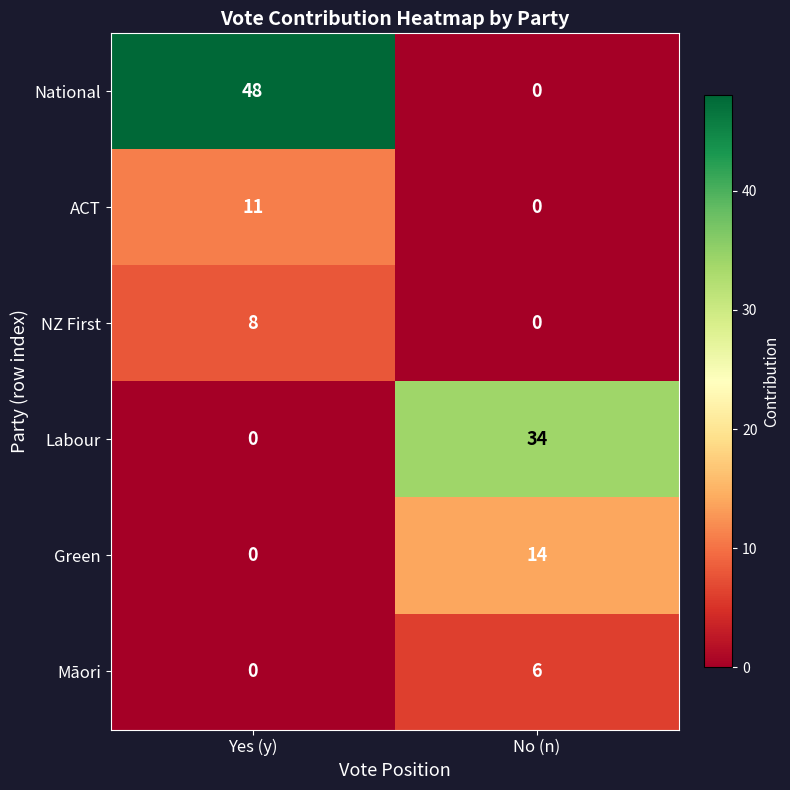

Between Yes (y) and No (n), which series saw the biggest shift?

National